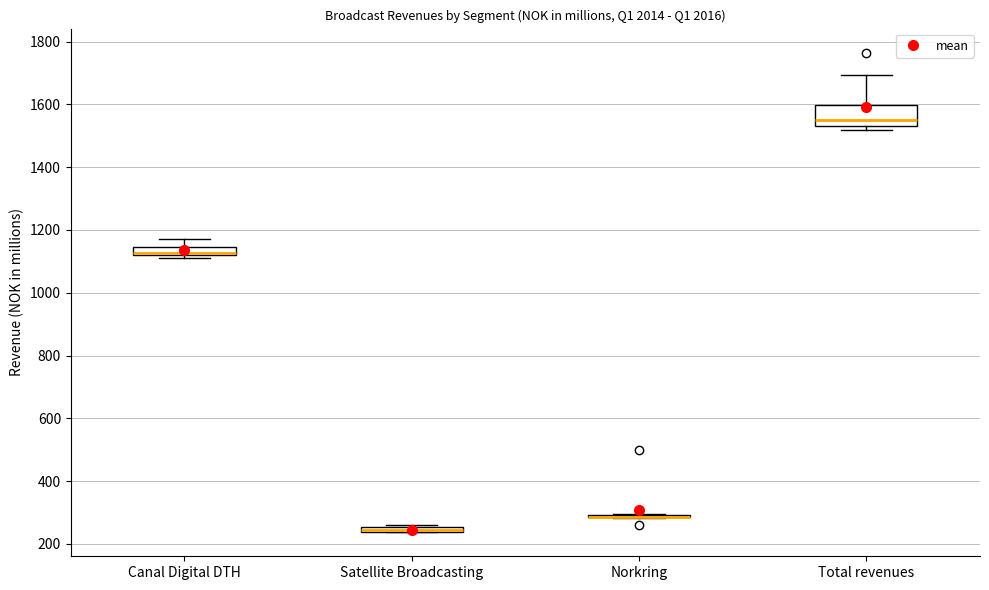

Where is the lower edge of the box for Satellite Broadcasting on the y-axis? The values are not printed on the chart, so give them approximately, as read against the axis.

240